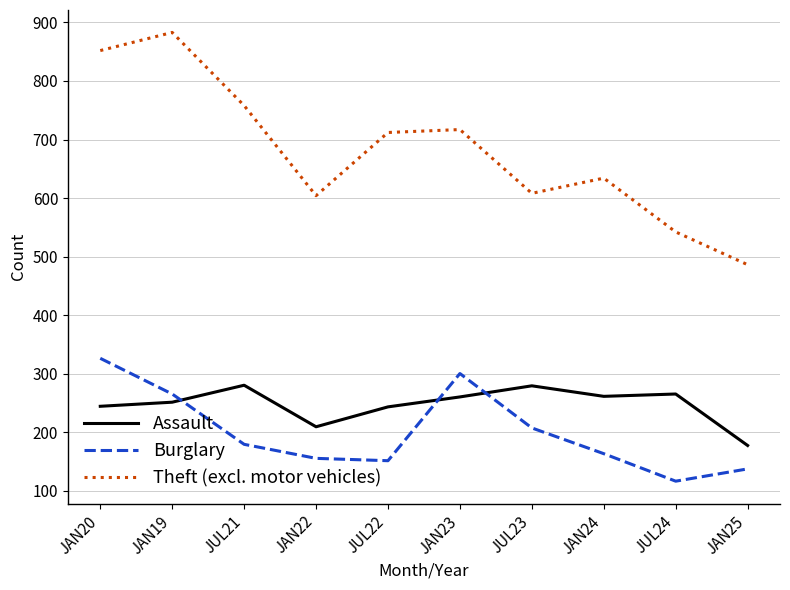

How many interior local valleys does the Theft (excl. motor vehicles) series have?

2